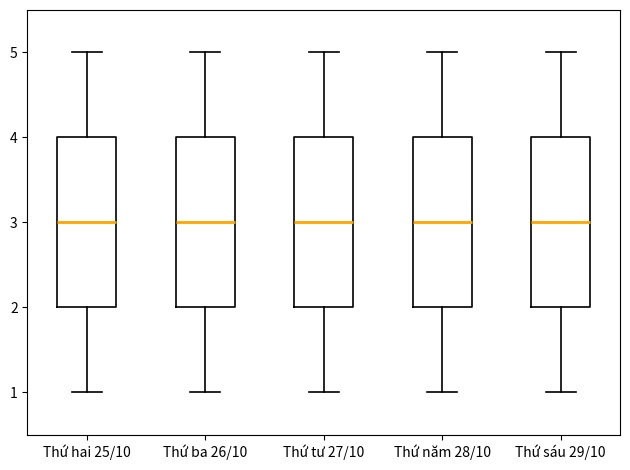

Reading left to right, read every box against the y-axis: the position of its median line, the range the box covers, and the ends of its whiskers. The values are not printed on the chart, so give them approximately, as read against the axis.

Thứ hai 25/10: median 3, box 2 to 4, whiskers 1 to 5
Thứ ba 26/10: median 3, box 2 to 4, whiskers 1 to 5
Thứ tư 27/10: median 3, box 2 to 4, whiskers 1 to 5
Thứ năm 28/10: median 3, box 2 to 4, whiskers 1 to 5
Thứ sáu 29/10: median 3, box 2 to 4, whiskers 1 to 5